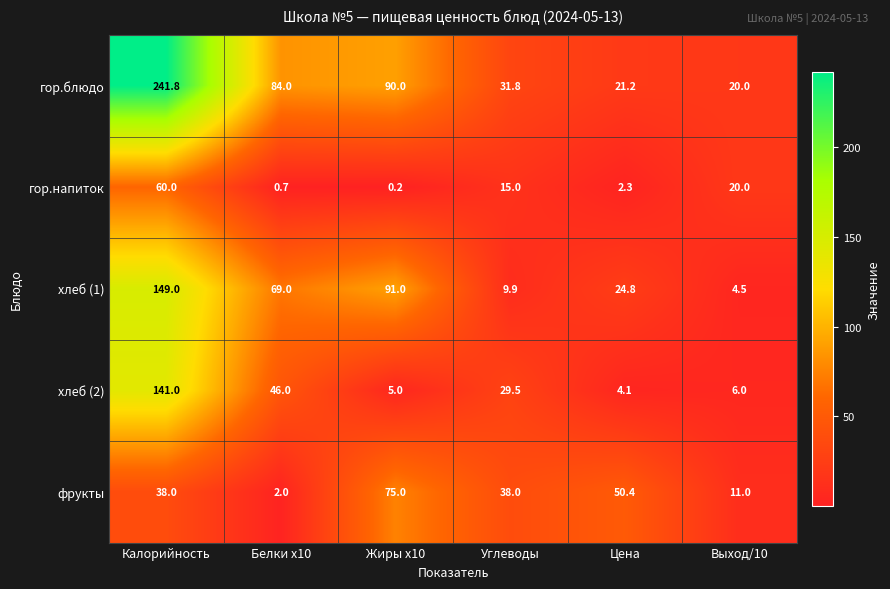

How many series are shown in this chart?

5